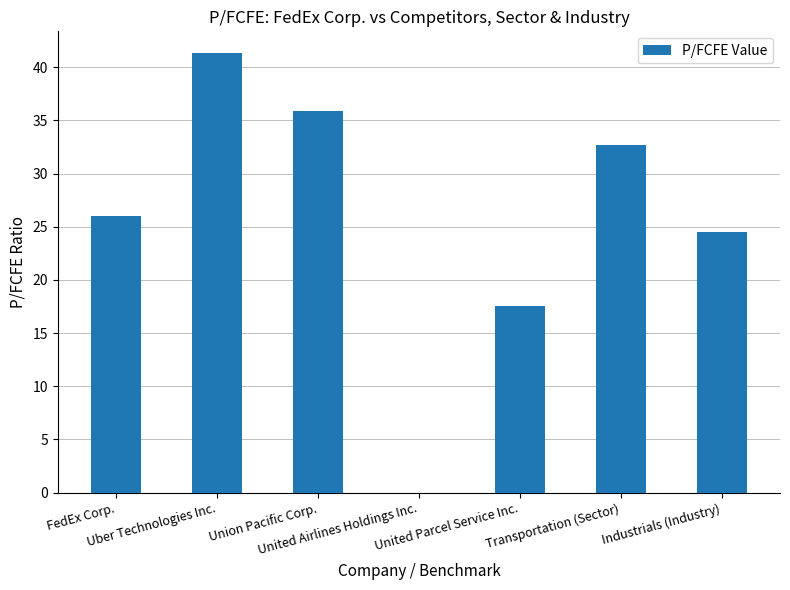

What is the maximum value shown in the chart?

41.3